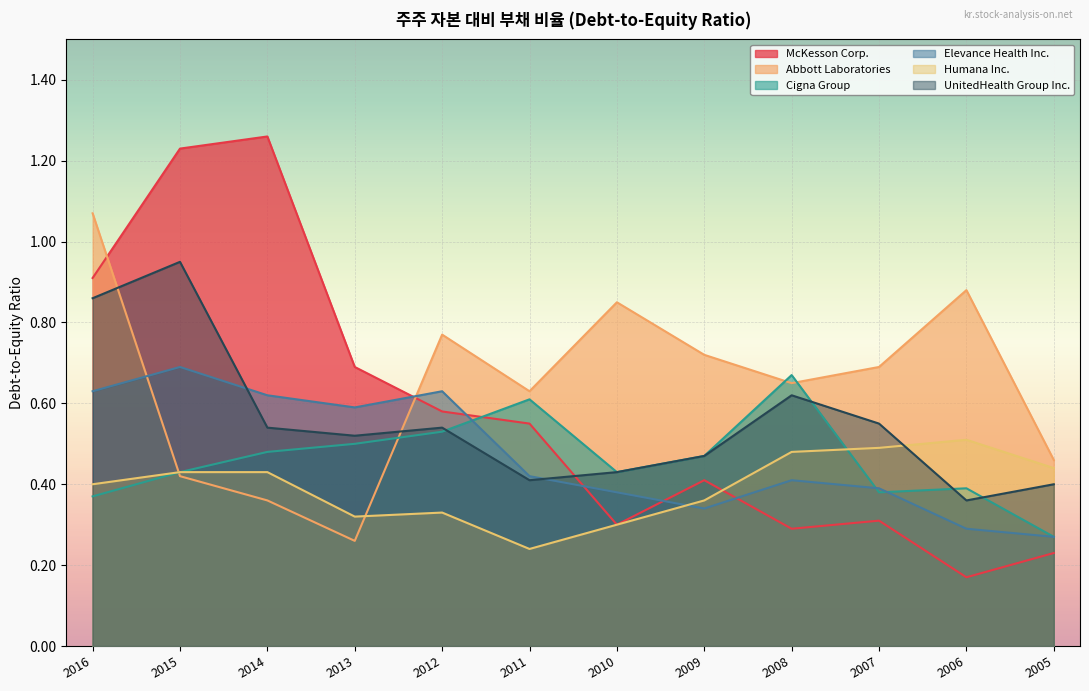

Which series has the largest total across all categories?

Abbott Laboratories